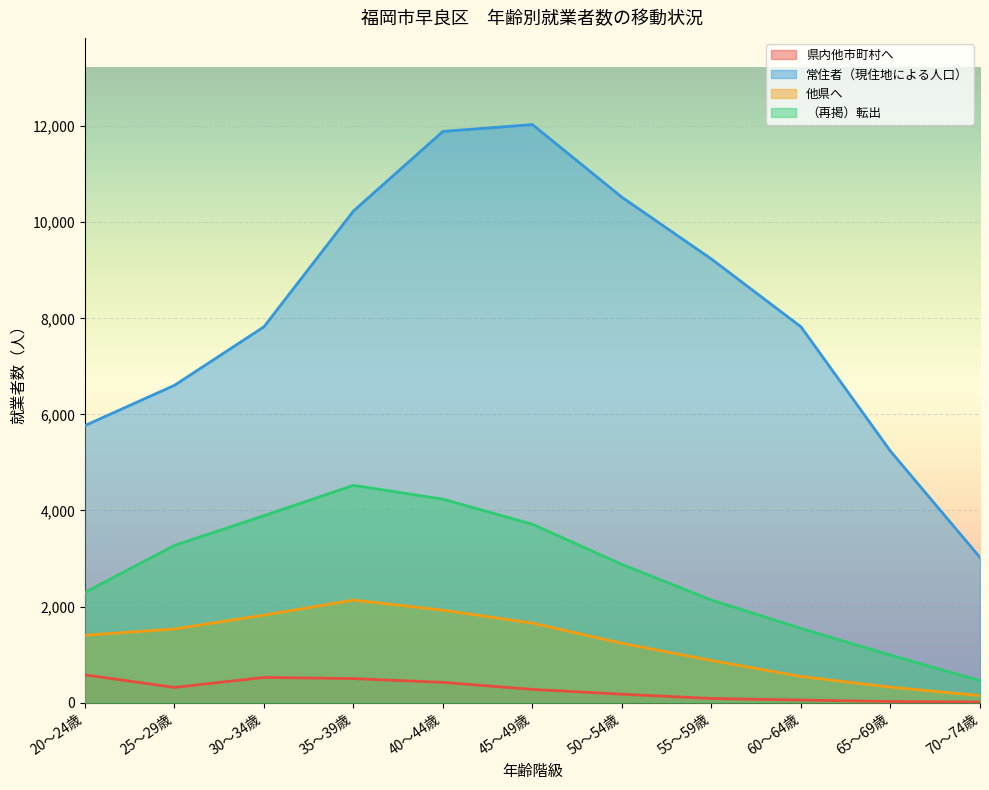

Which series has the widest spread of values?

常住者（現住地による人口）